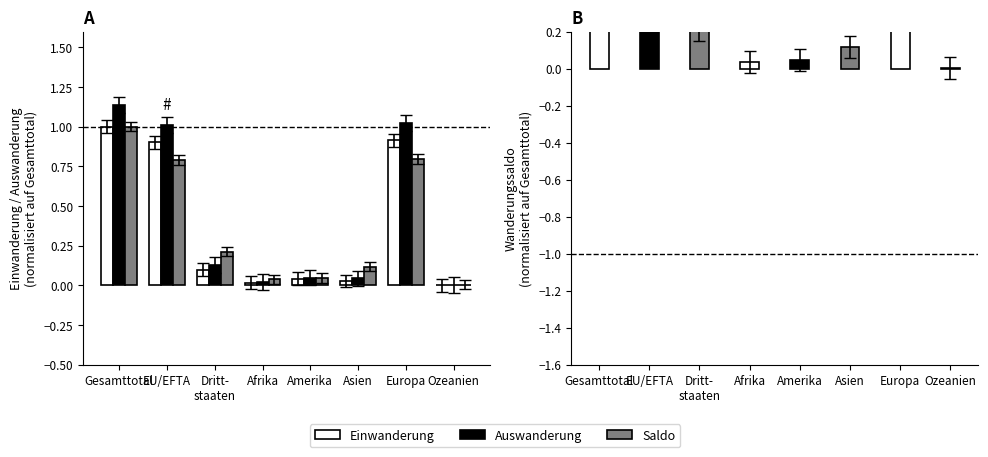

True or false: Wanderungssaldo has a value of 1.0 at Gesamttotal.

True